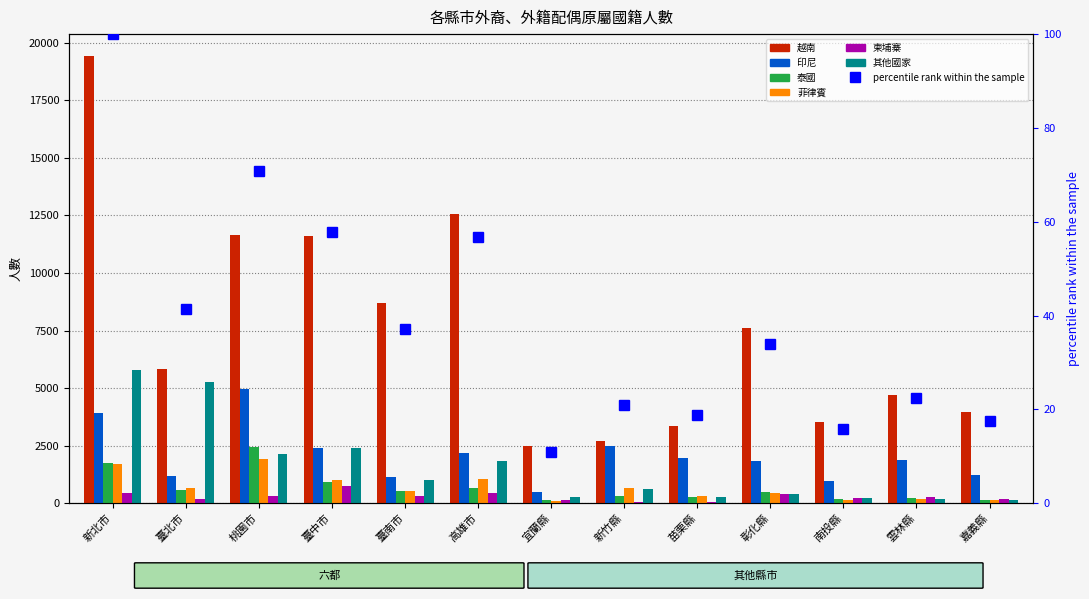

Which has a higher value, 桃園市 or 臺北市?

桃園市